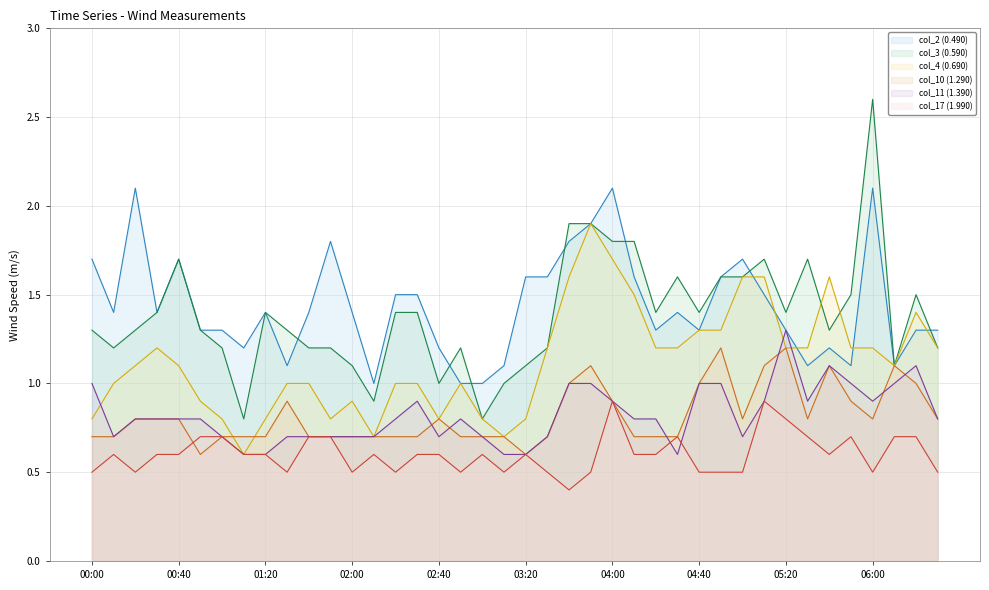

Count the number of categories in the chart.

40